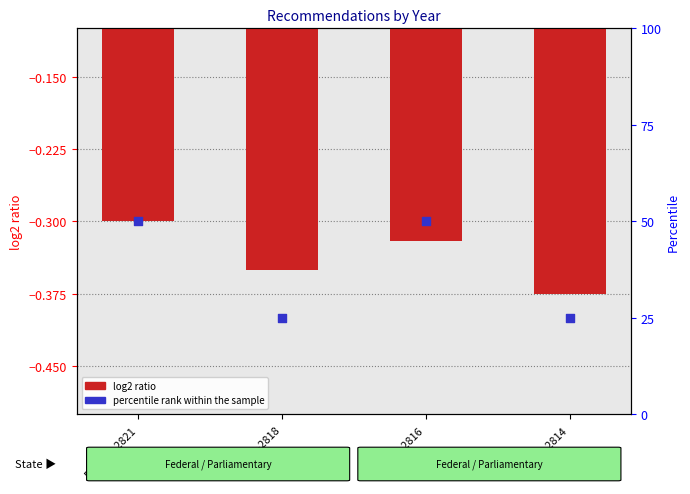

Which series reaches the maximum Y coordinate?

percentile rank within the sample